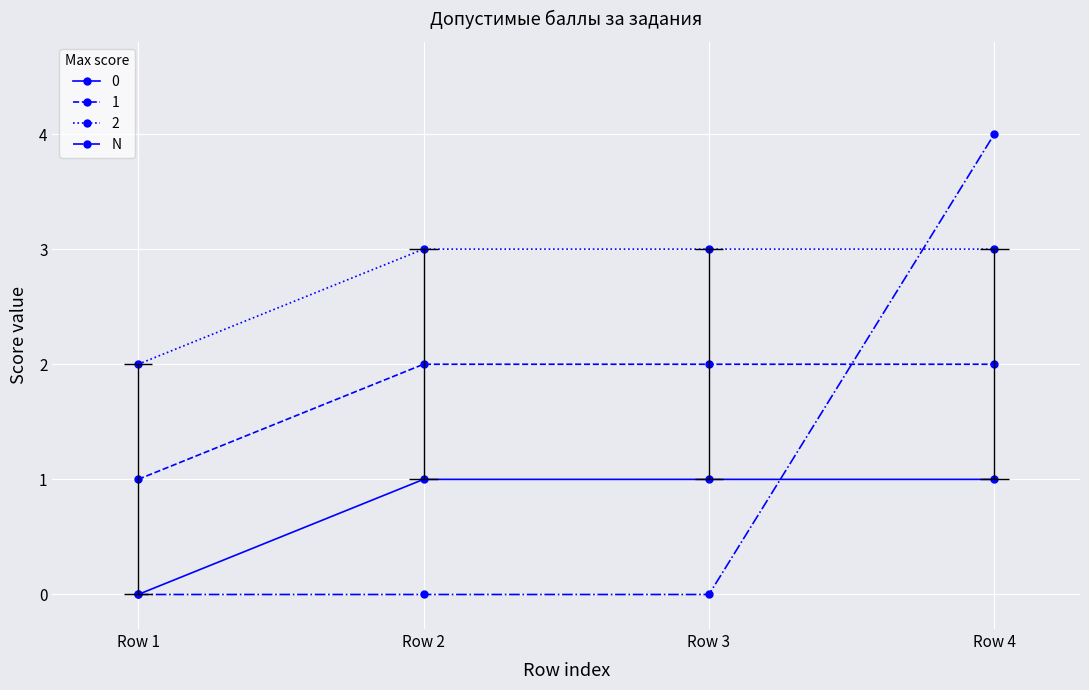

List the labels in order of value, smallest first.

Row 1, Row 2, Row 3, Row 4